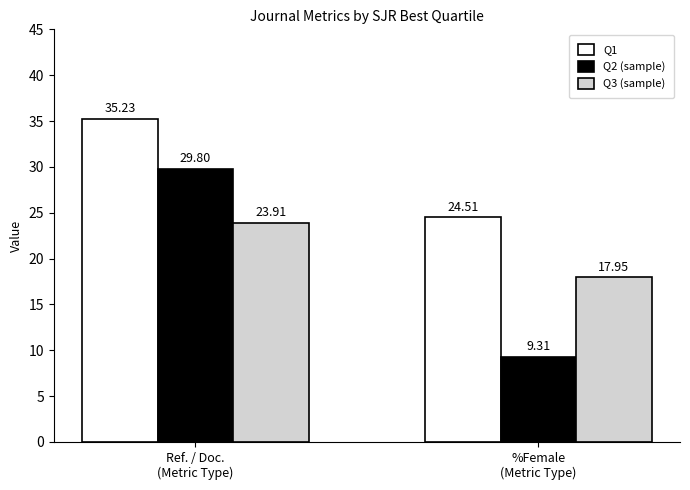

The value of Q2 (sample) at %Female
(Metric Type) is 9.3. True or false?

True